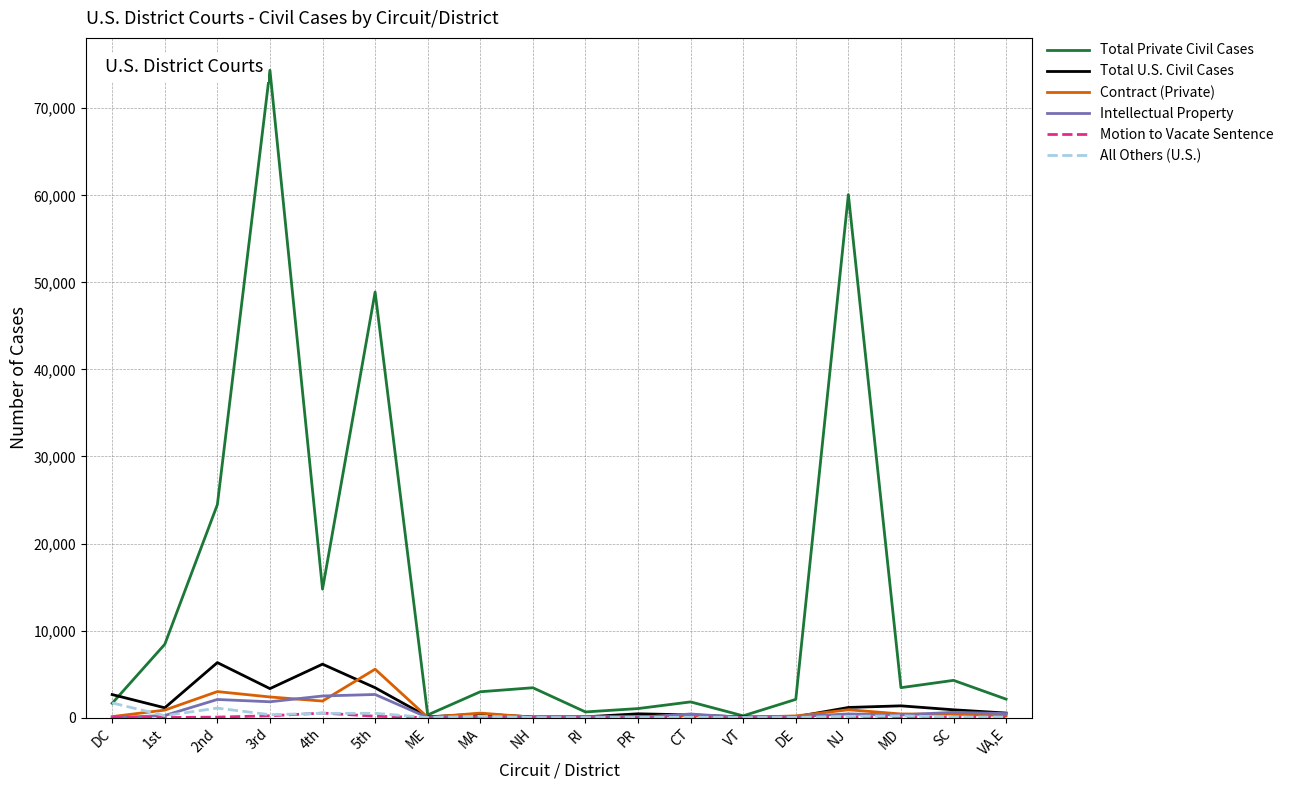

At which category does the chart reach its peak across all series?

3rd